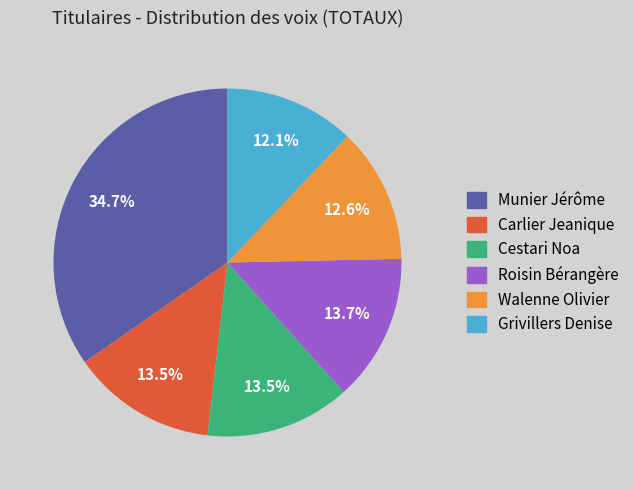

Between Grivillers Denise and Cestari Noa, which is larger?

Cestari Noa